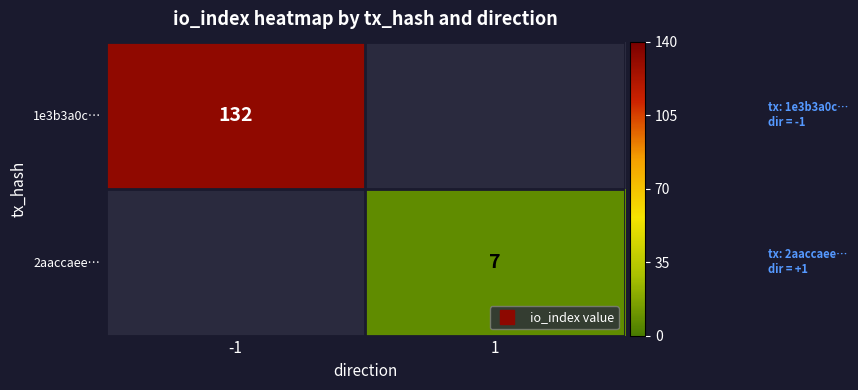

What is the smallest value displayed?

7.0